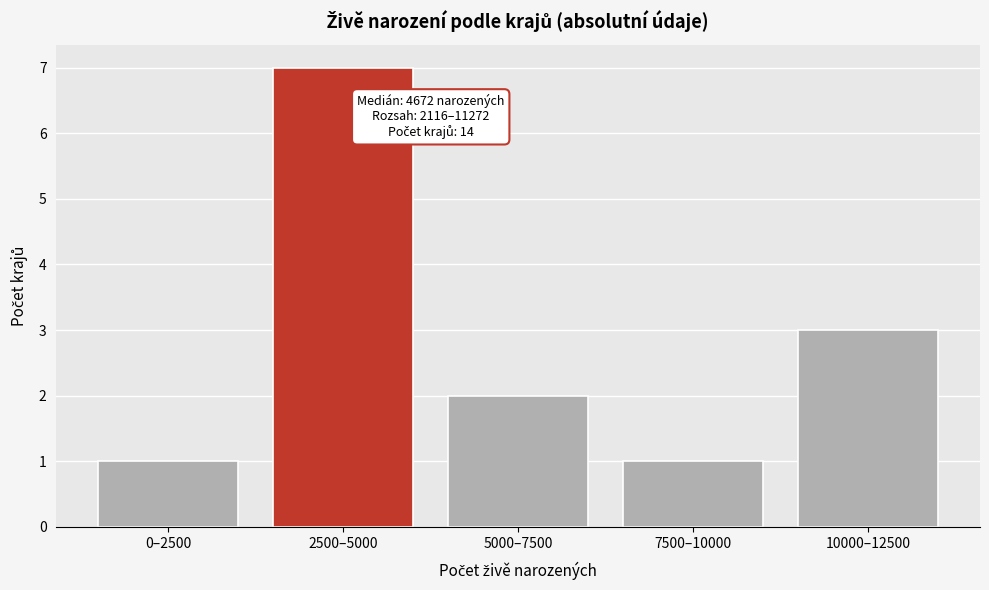

Reading left to right, list all the values displayed in this chart.

0–2500=1	2500–5000=7	5000–7500=2	7500–10000=1	10000–12500=3